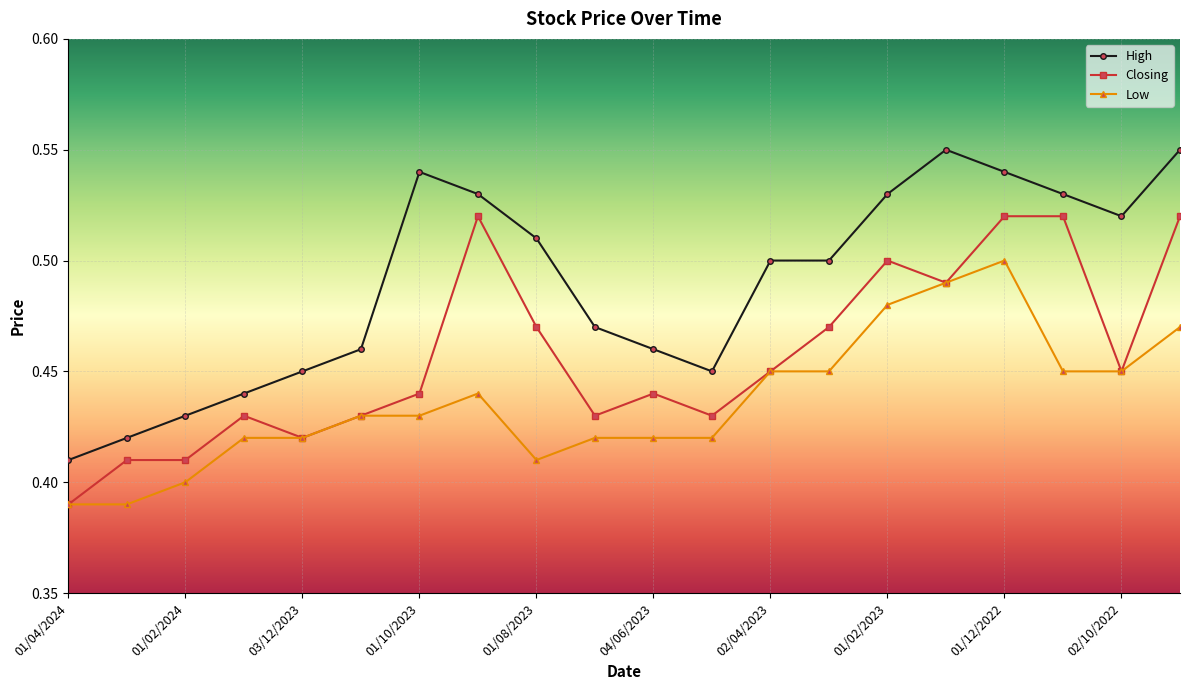

True or false: High and Closing cross at least once.

False